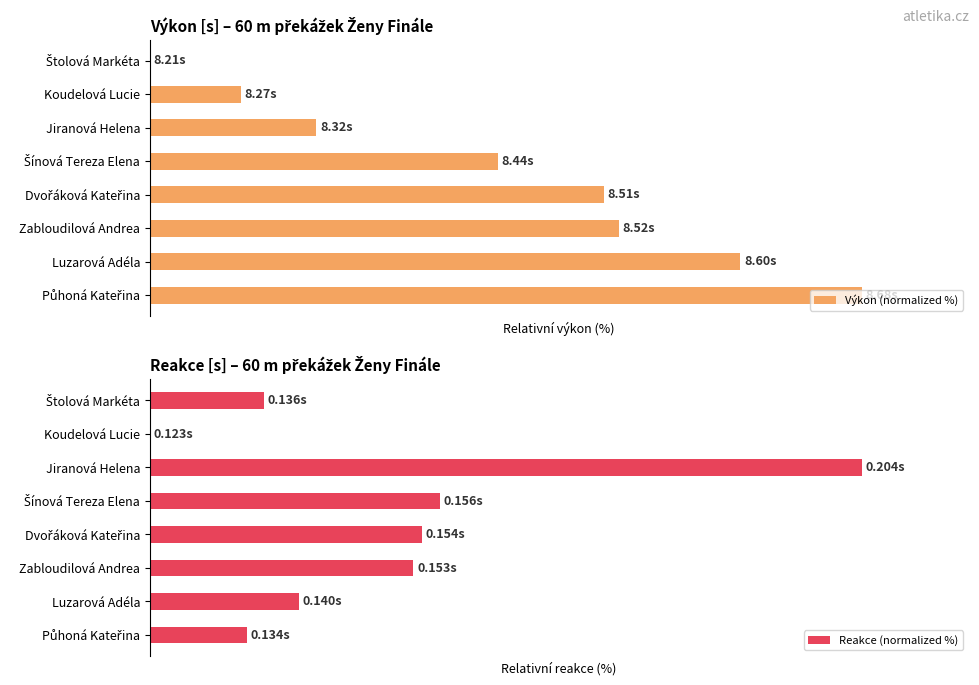

What is the sum of the Výkon (normalized %) values at 3 and 2?

72.3